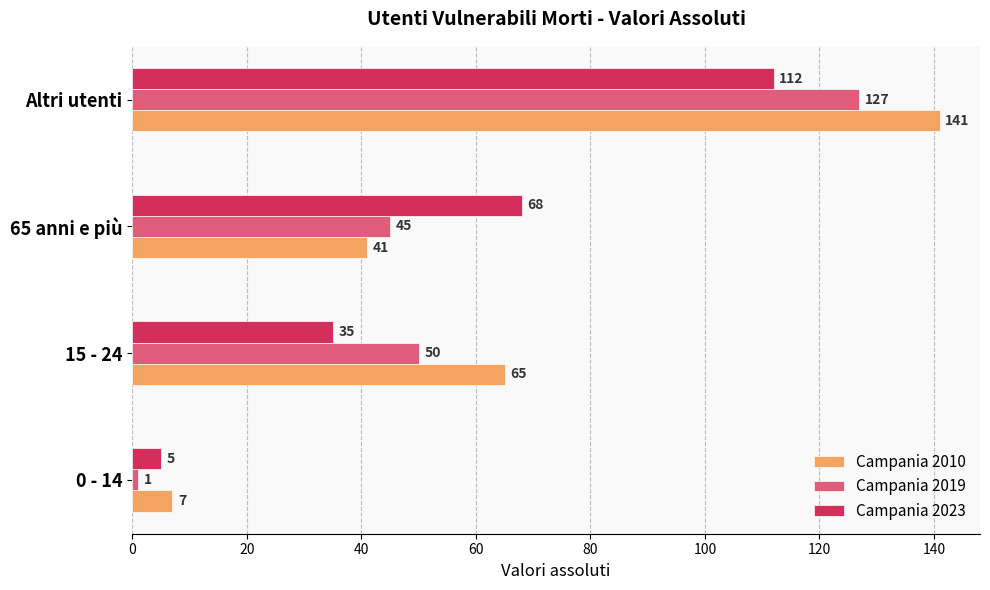

Which series has the widest spread of values?

Campania 2010